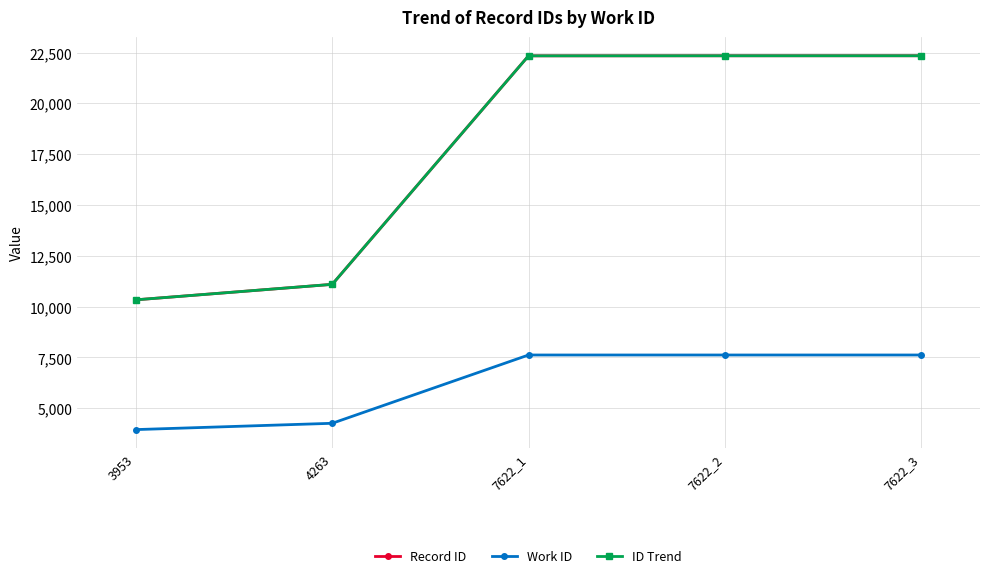

Does the chart have visible grid lines?

Yes